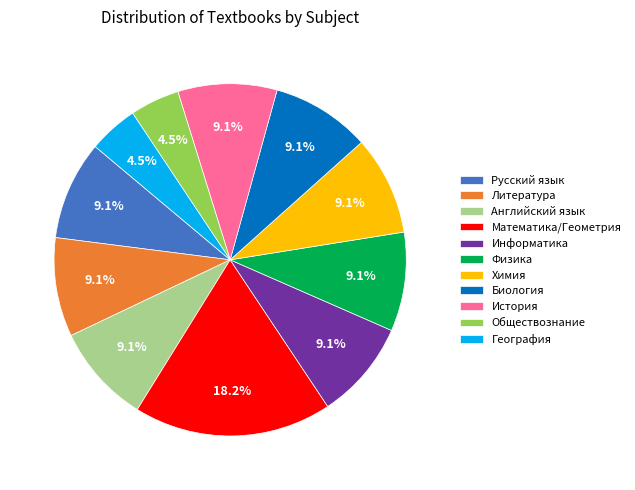

To the nearest percent, what percentage of the pie is Математика/Геометрия?

18%